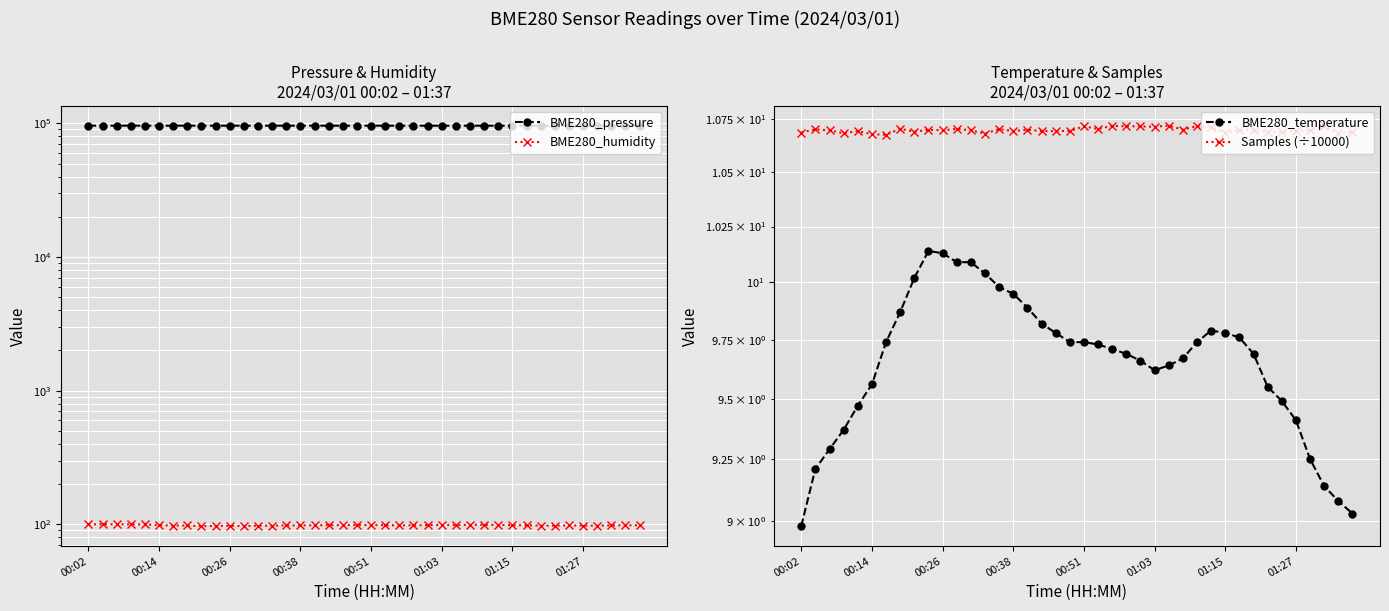

True or false: BME280_temperature has a value of 3.6 at 13.

False